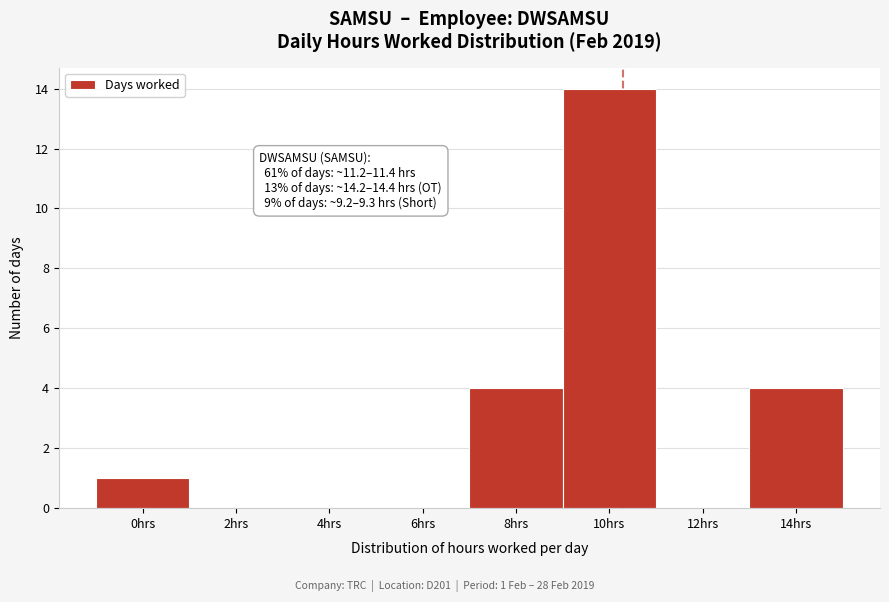

Which category has the highest value across all series?

10hrs